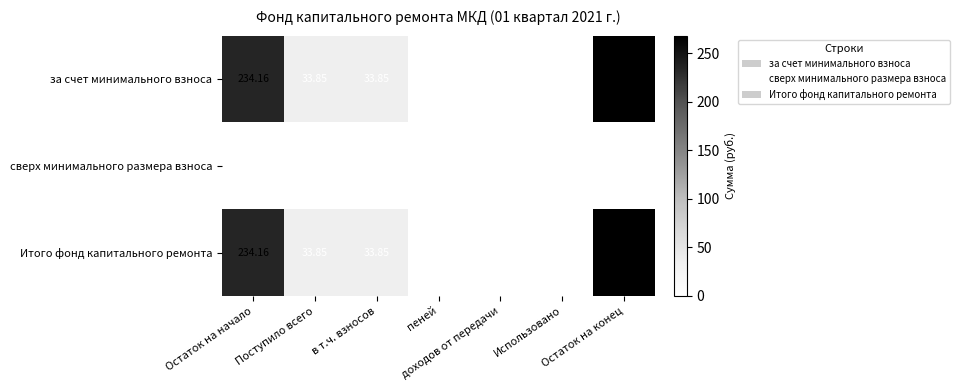

How many values in Итого фонд капитального ремонта are above zero?

4